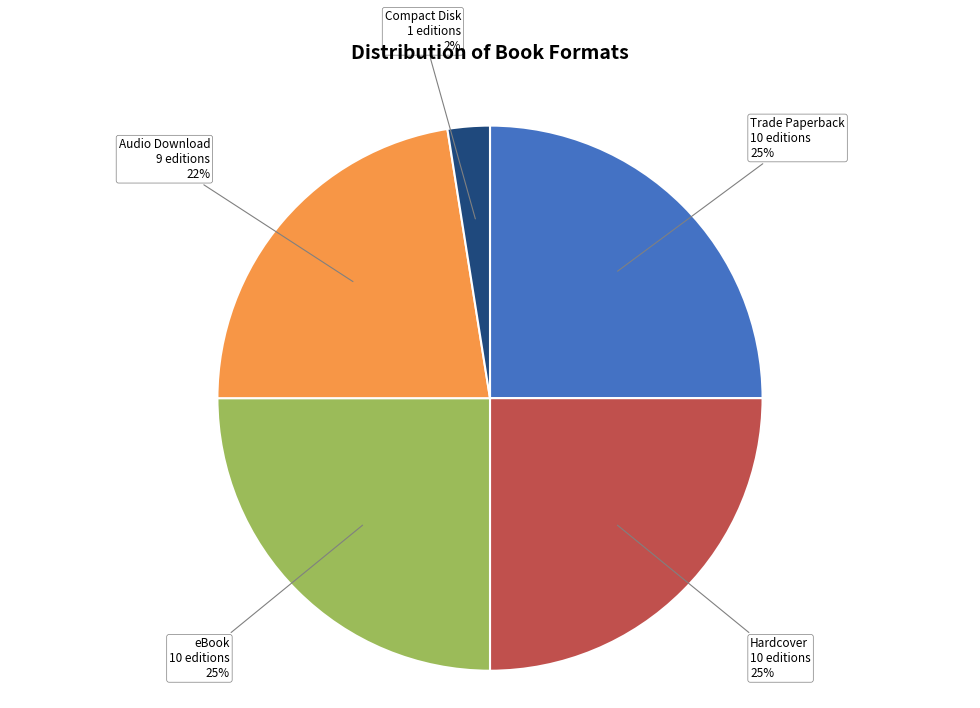

How many segments does this pie chart have?

5